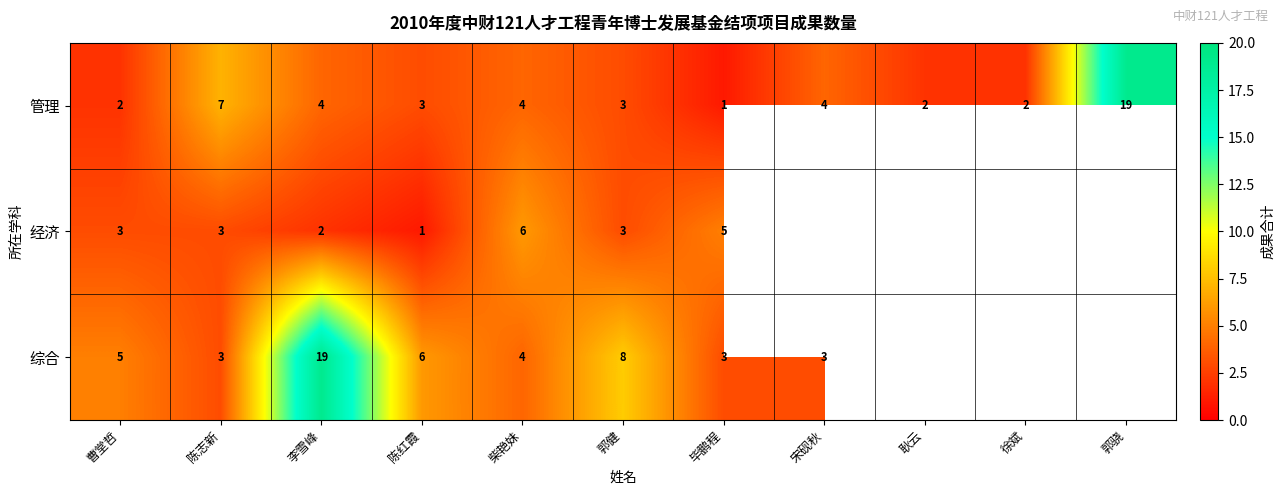

At which category is the sum across all series the highest?

李雪峰